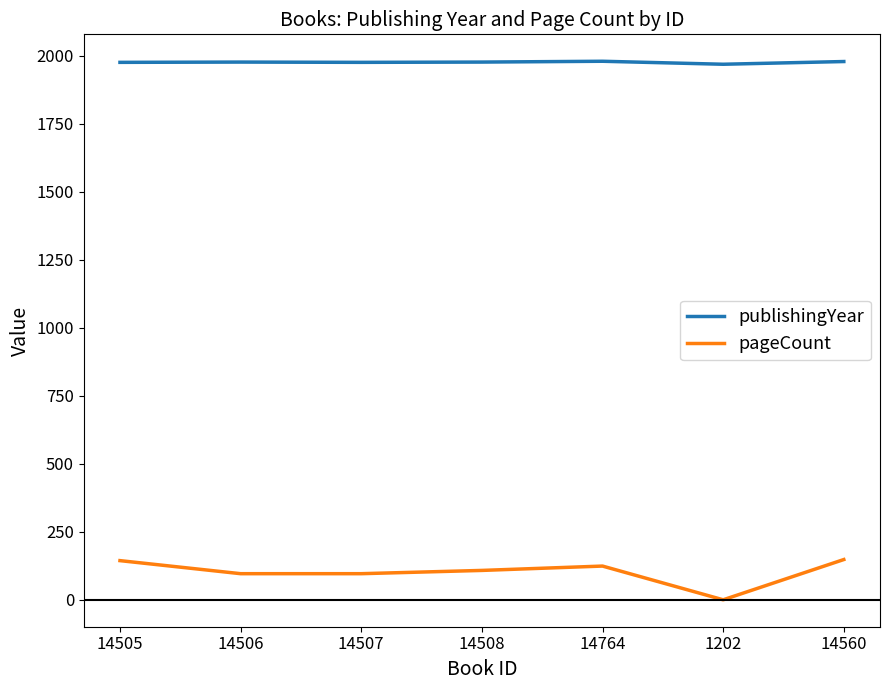

Rank the series by their maximum value, from highest to lowest.

publishingYear, pageCount